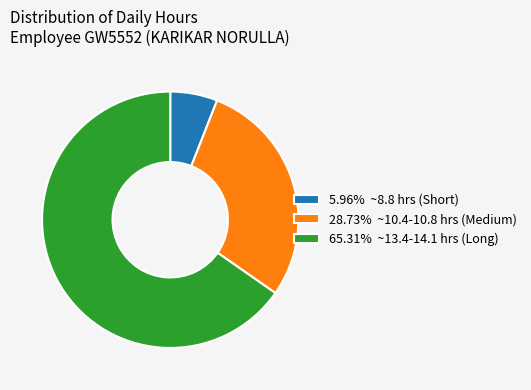

How many segments does this pie chart have?

3